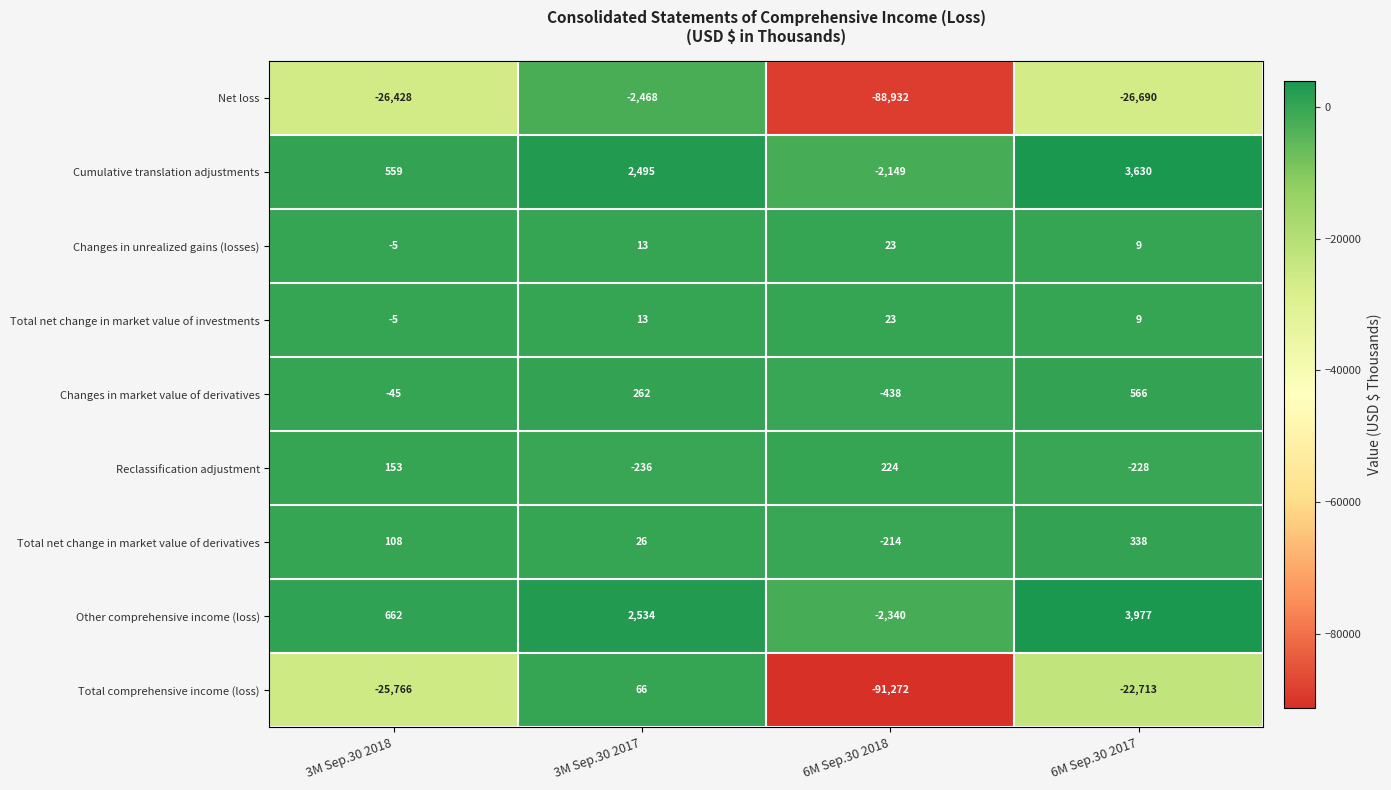

At which label is Other comprehensive income (loss) closest to 818?

3M Sep.30 2018